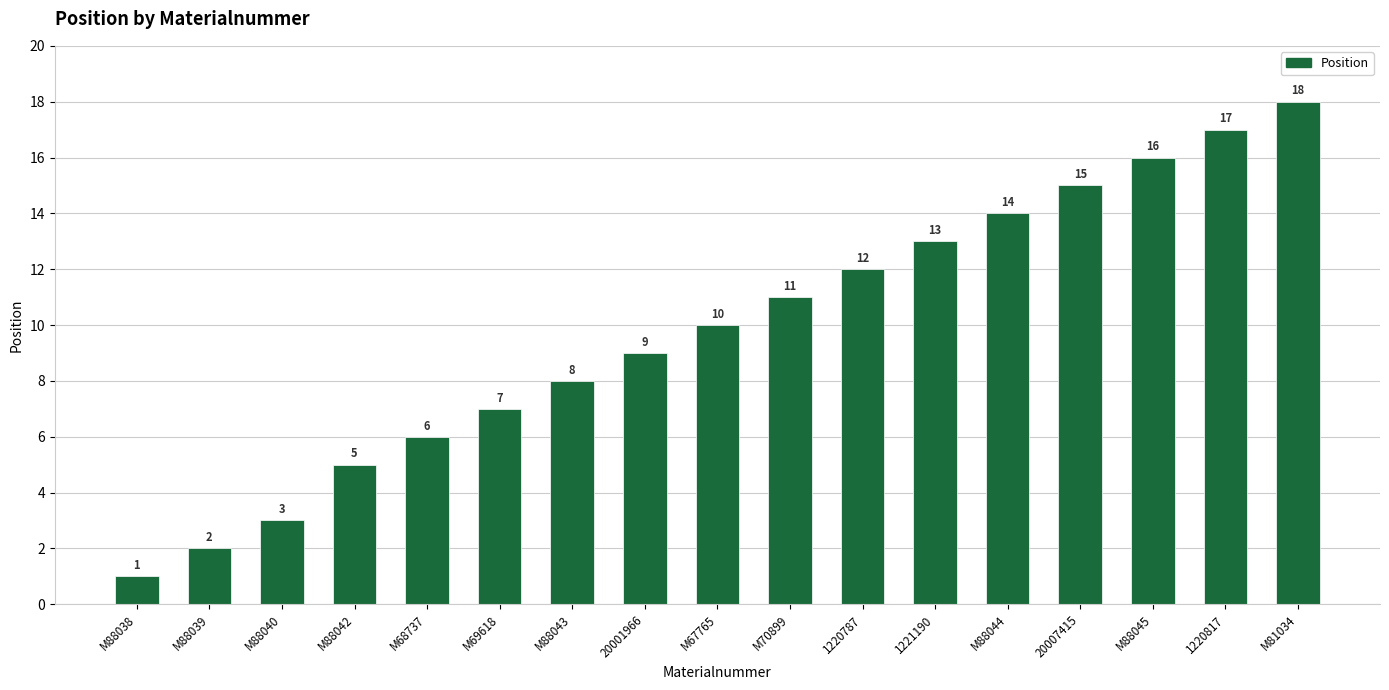

How many distinct data groups are displayed?

1